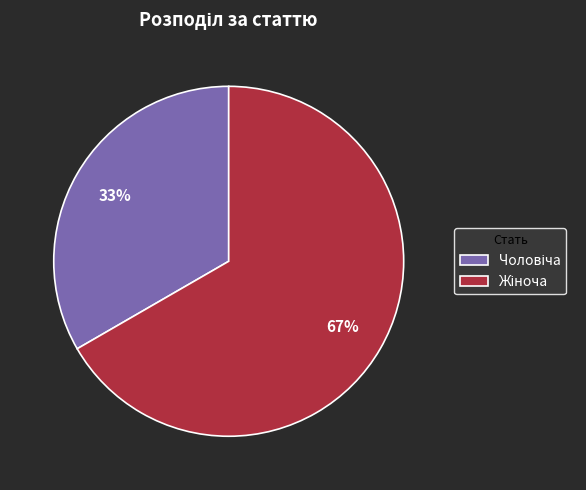

Is there any slice that represents more than half of the pie?

Yes